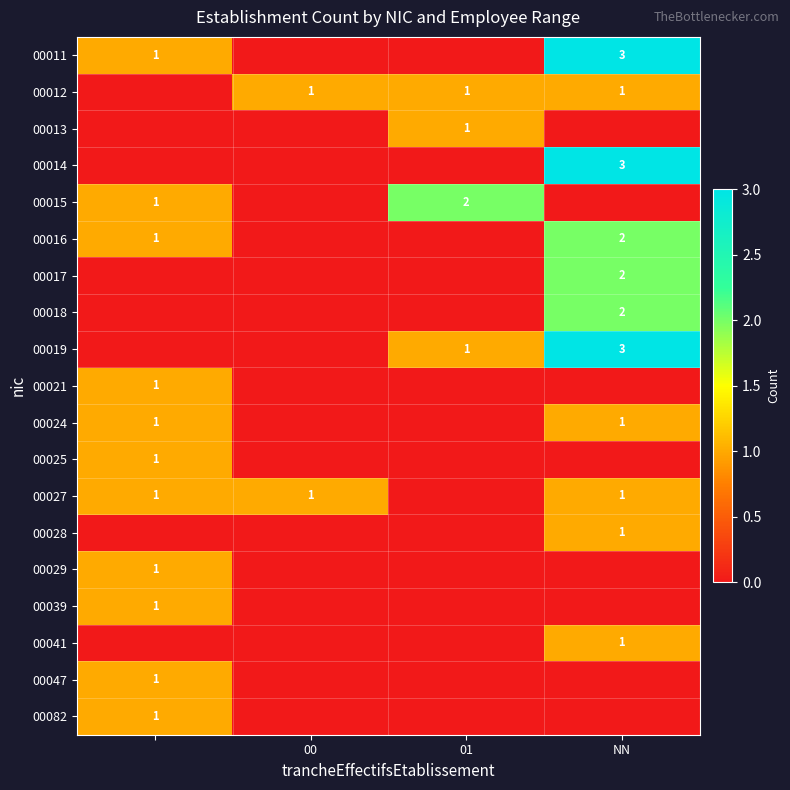

True or false: 00028 has a value of 1 at NN.

True